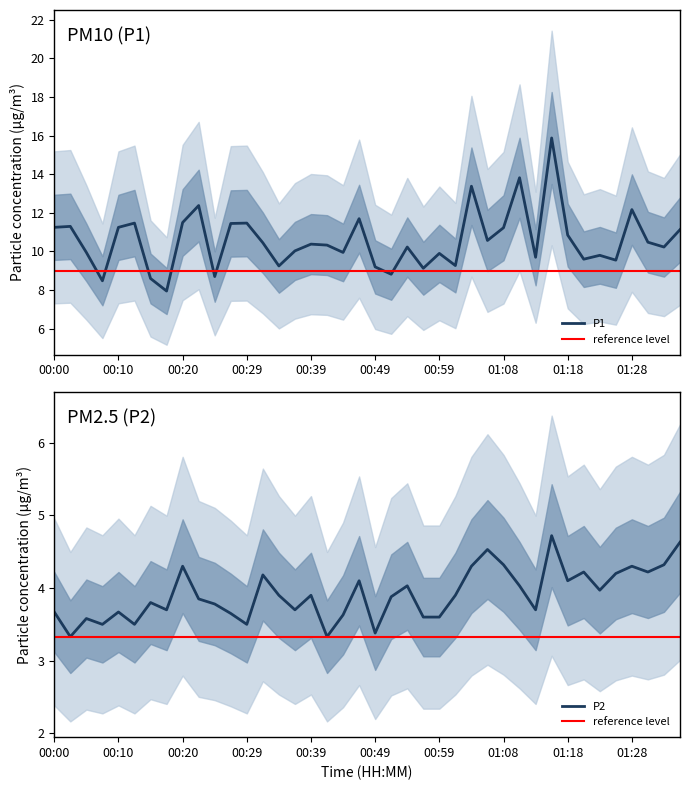

True or false: P1 and P2 intersect in this chart.

False